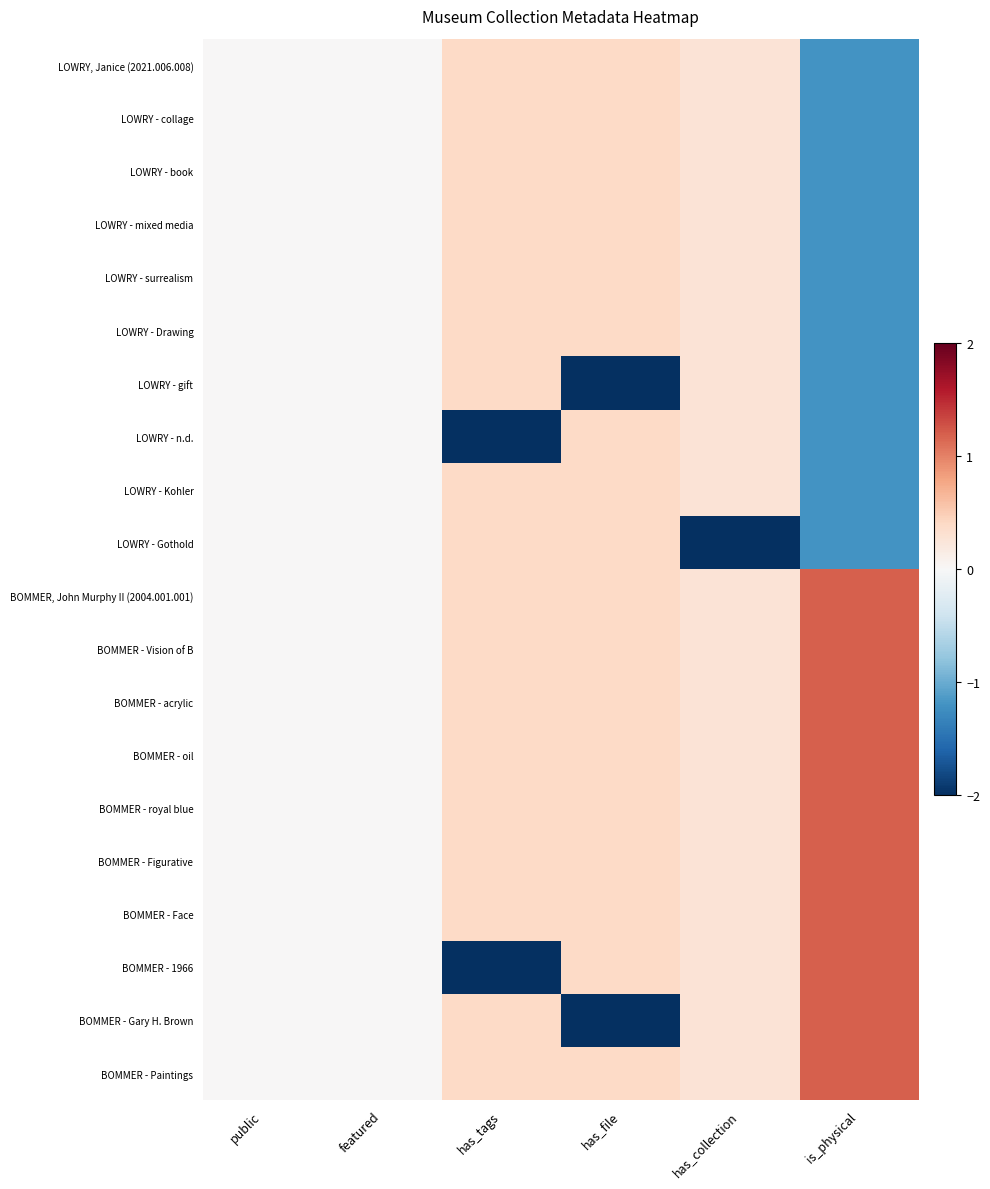

What is the difference between the highest and lowest values at has_tags?

4.0